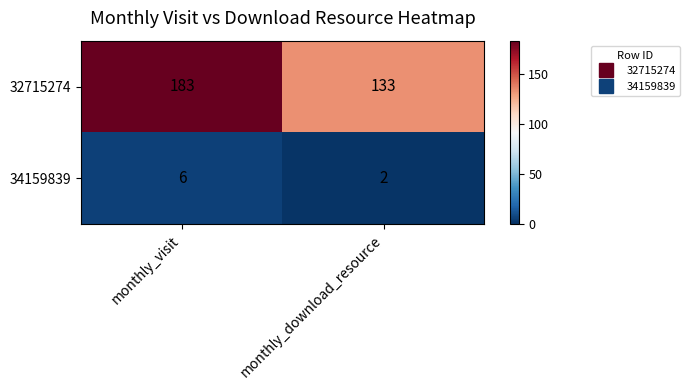

What value does the 32715274 series have at monthly_visit, to the nearest 10?

180